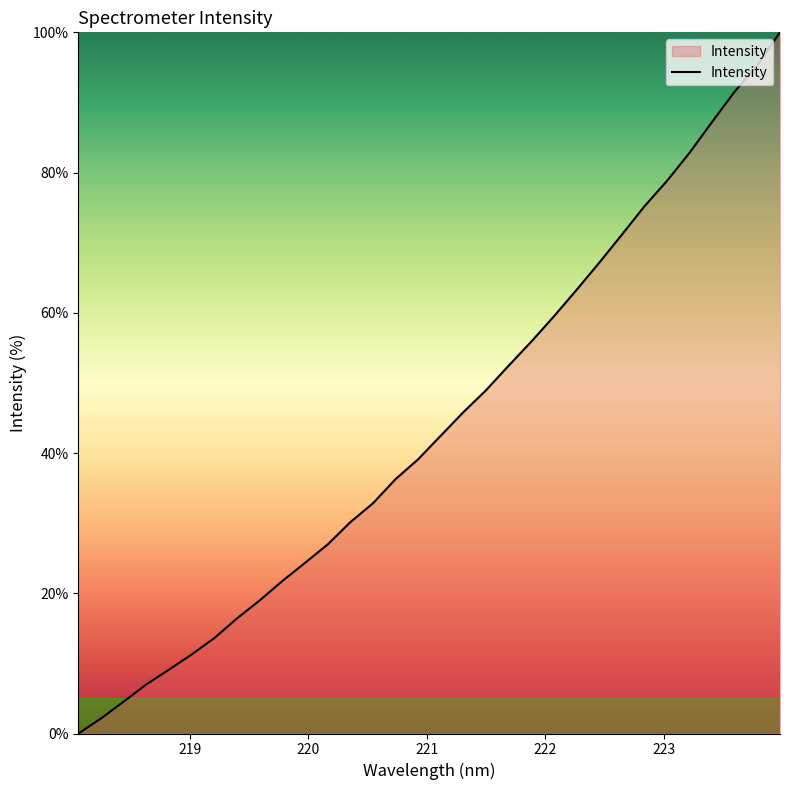

What is the maximum value shown in the chart?

100.0